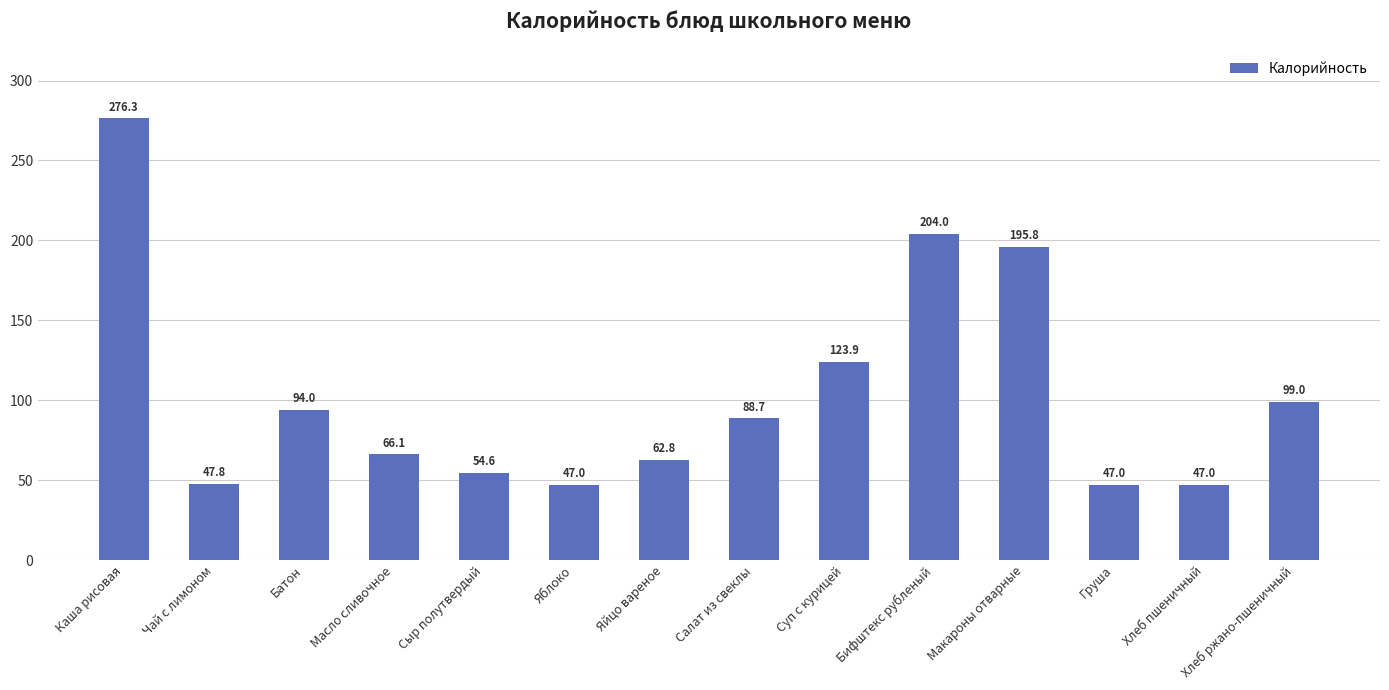

What is the label of the 1st bar from the left?

Каша рисовая